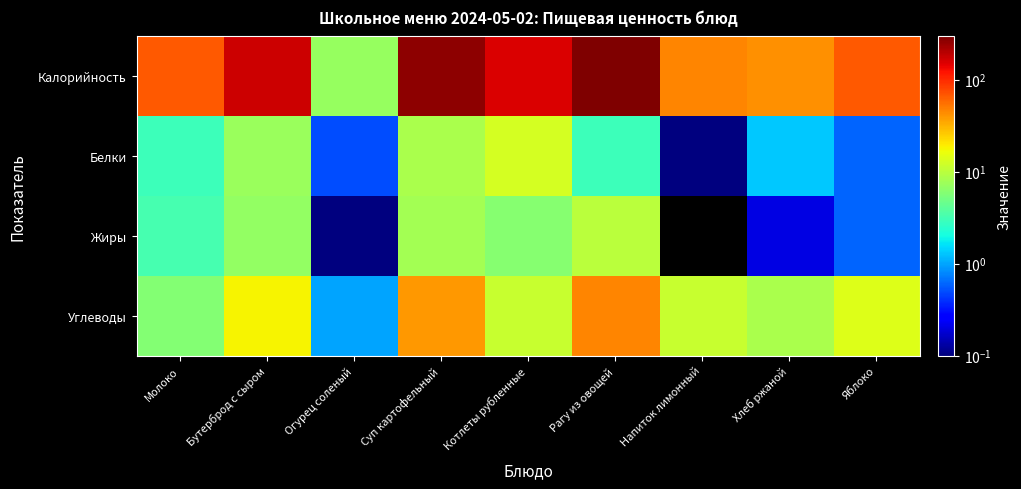

What is the difference between the highest and lowest values at Молоко?

63.3